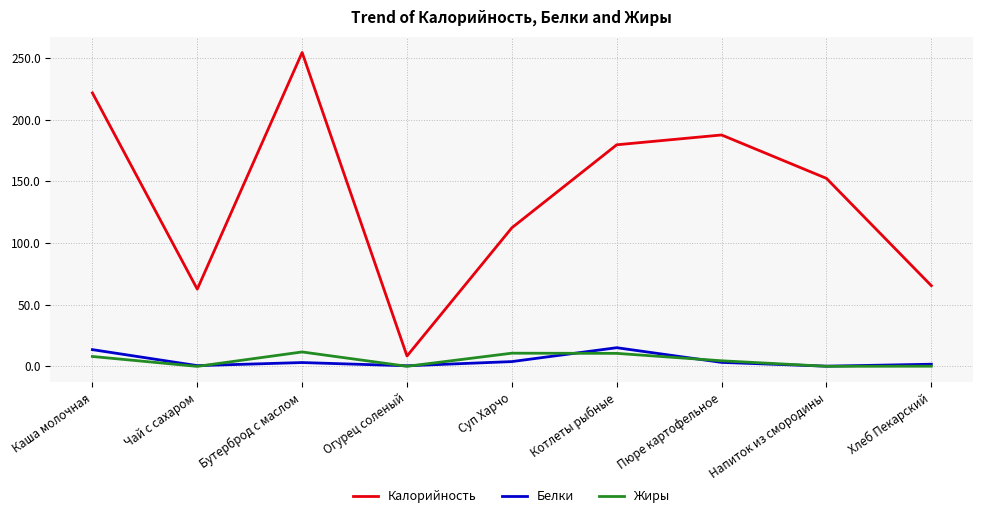

The value of Жиры at Чай с сахаром is 0.0. True or false?

True